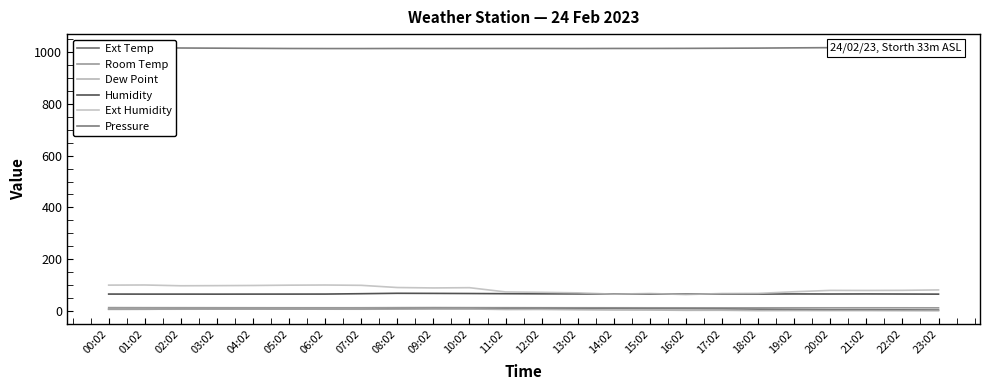

True or false: Ext Humidity and Room Temp intersect in this chart.

False